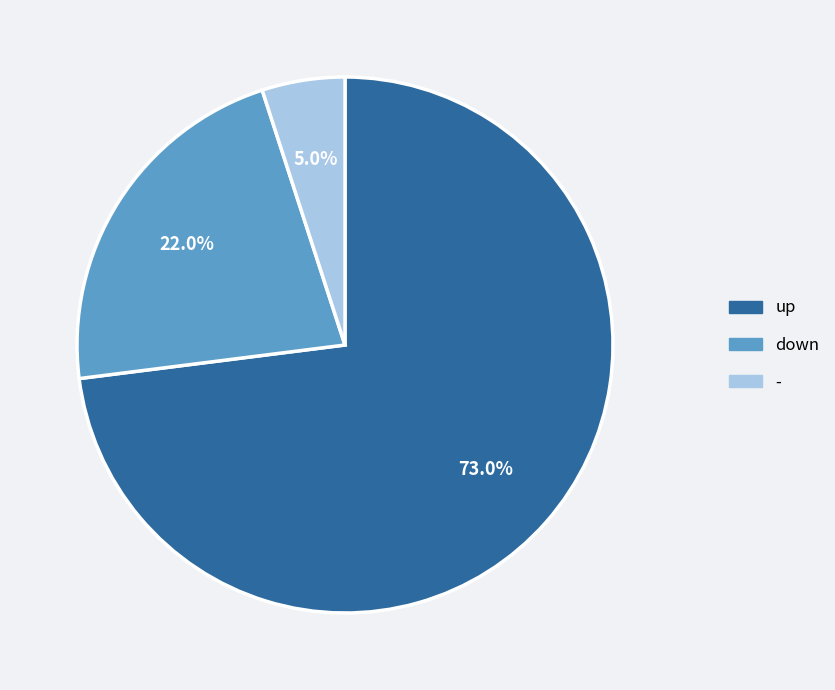

Combined, what portion of the pie is down and up?

95.0%